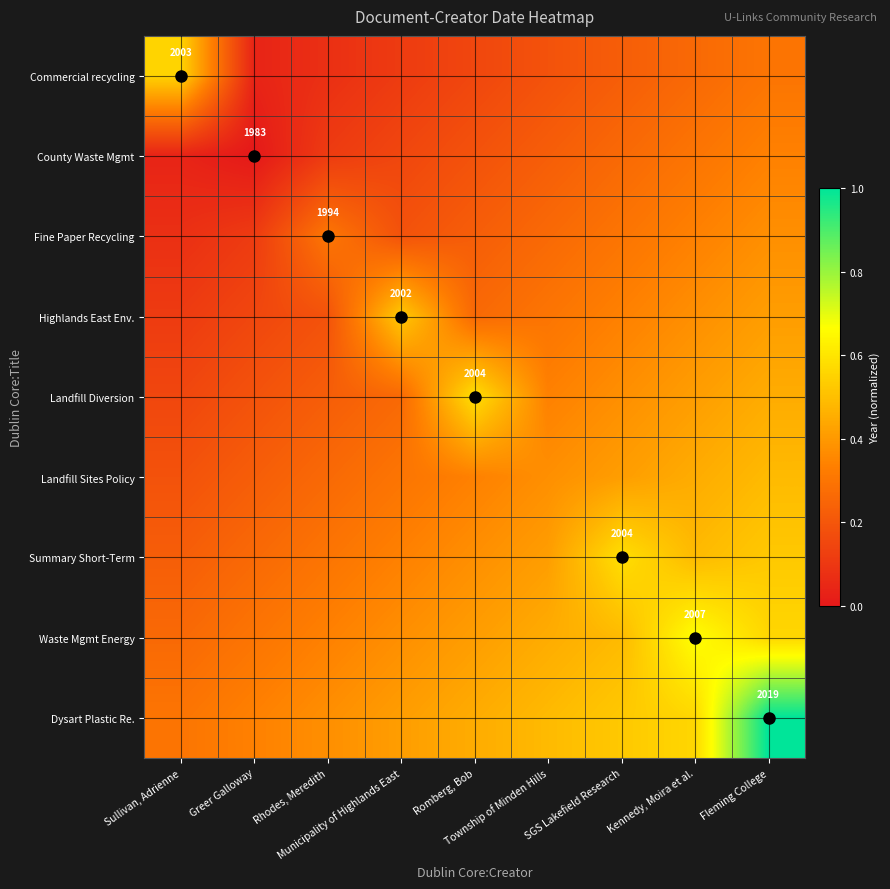

Is the value of County Waste Mgmt at Township of Minden Hills greater than the value of Summary Short-Term at SGS Lakefield Research?

No